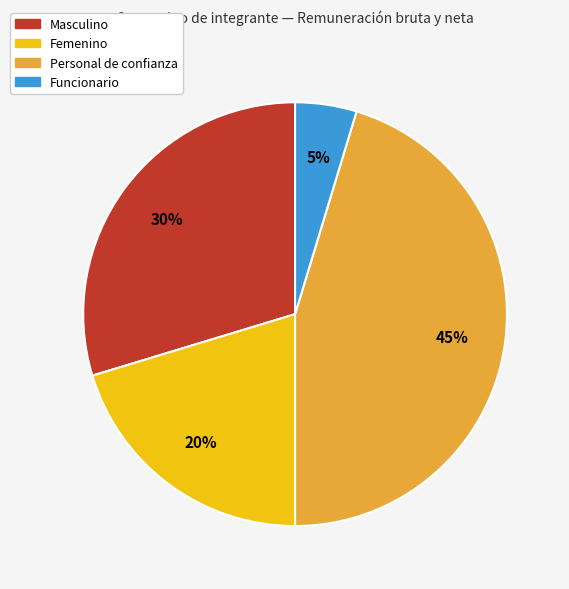

Does any single category account for the majority?

No